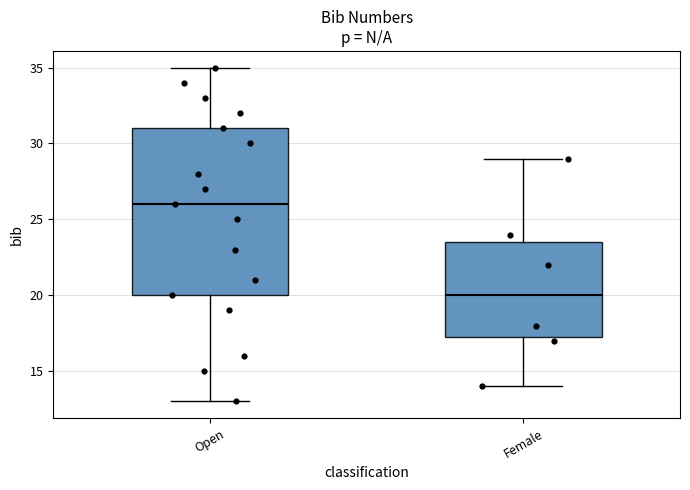

Comparing the boxes themselves (not the whiskers), which one is the tallest?

Open